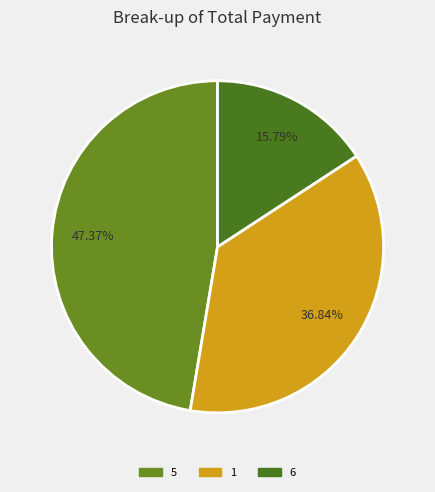

Count the number of slices in the pie.

3